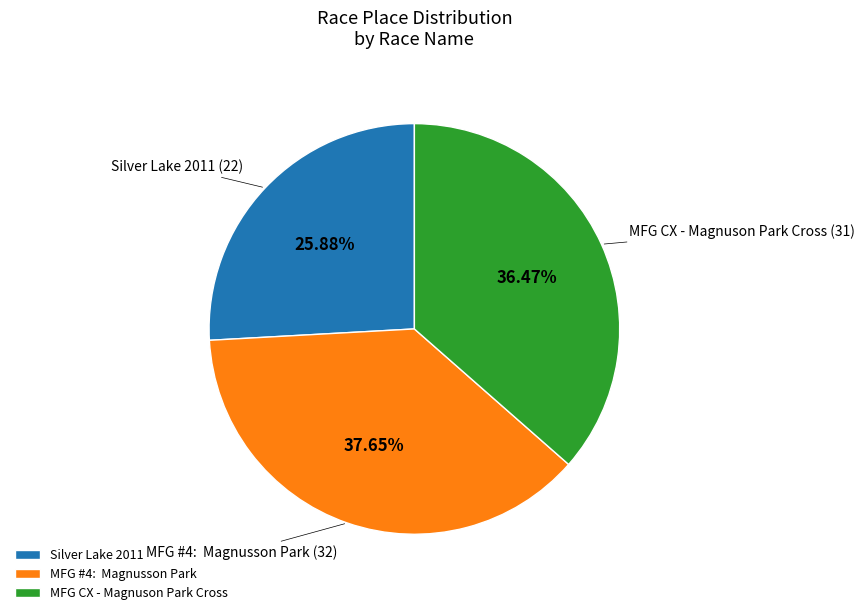

To the nearest percent, what is the average slice percentage?

33%